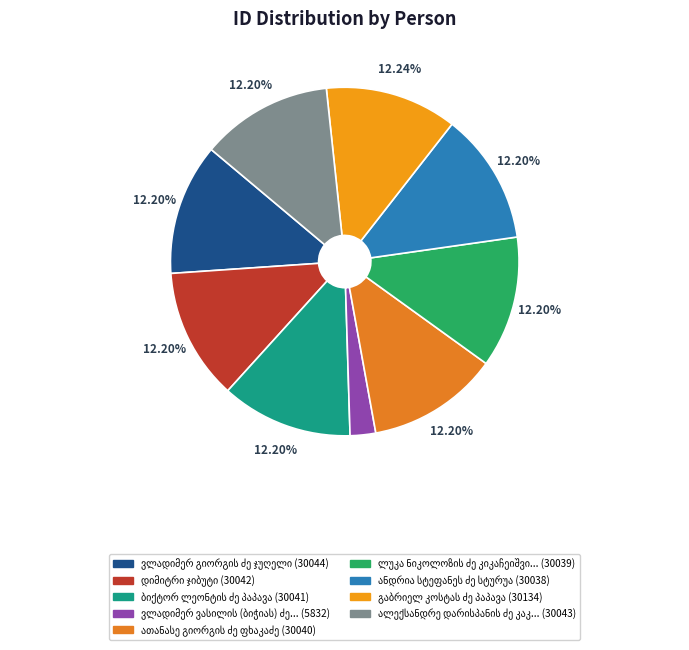

What percentage is the გაბრიელ კოსტას ძე პაპავა slice, to the nearest percent?

12%